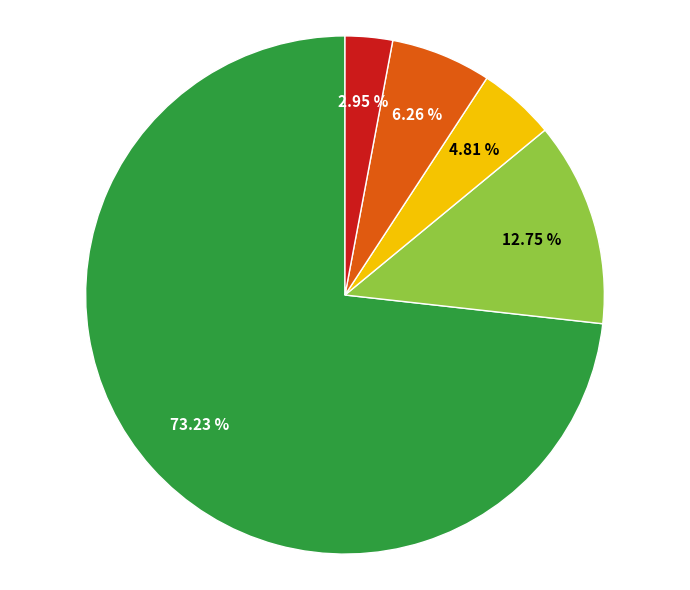

Does any single category account for the majority?

Yes